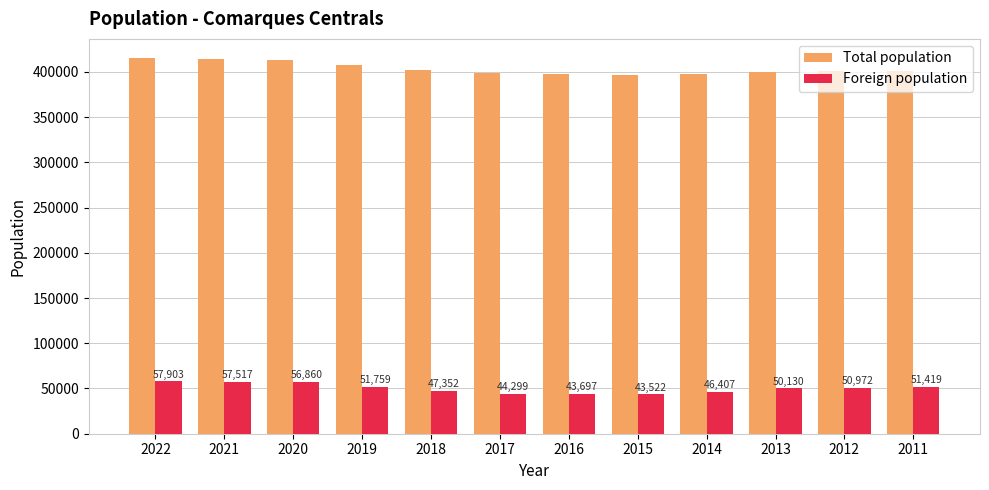

Rank the categories by Foreign population value from lowest to highest.

2015, 2016, 2017, 2014, 2018, 2013, 2012, 2011, 2019, 2020, 2021, 2022